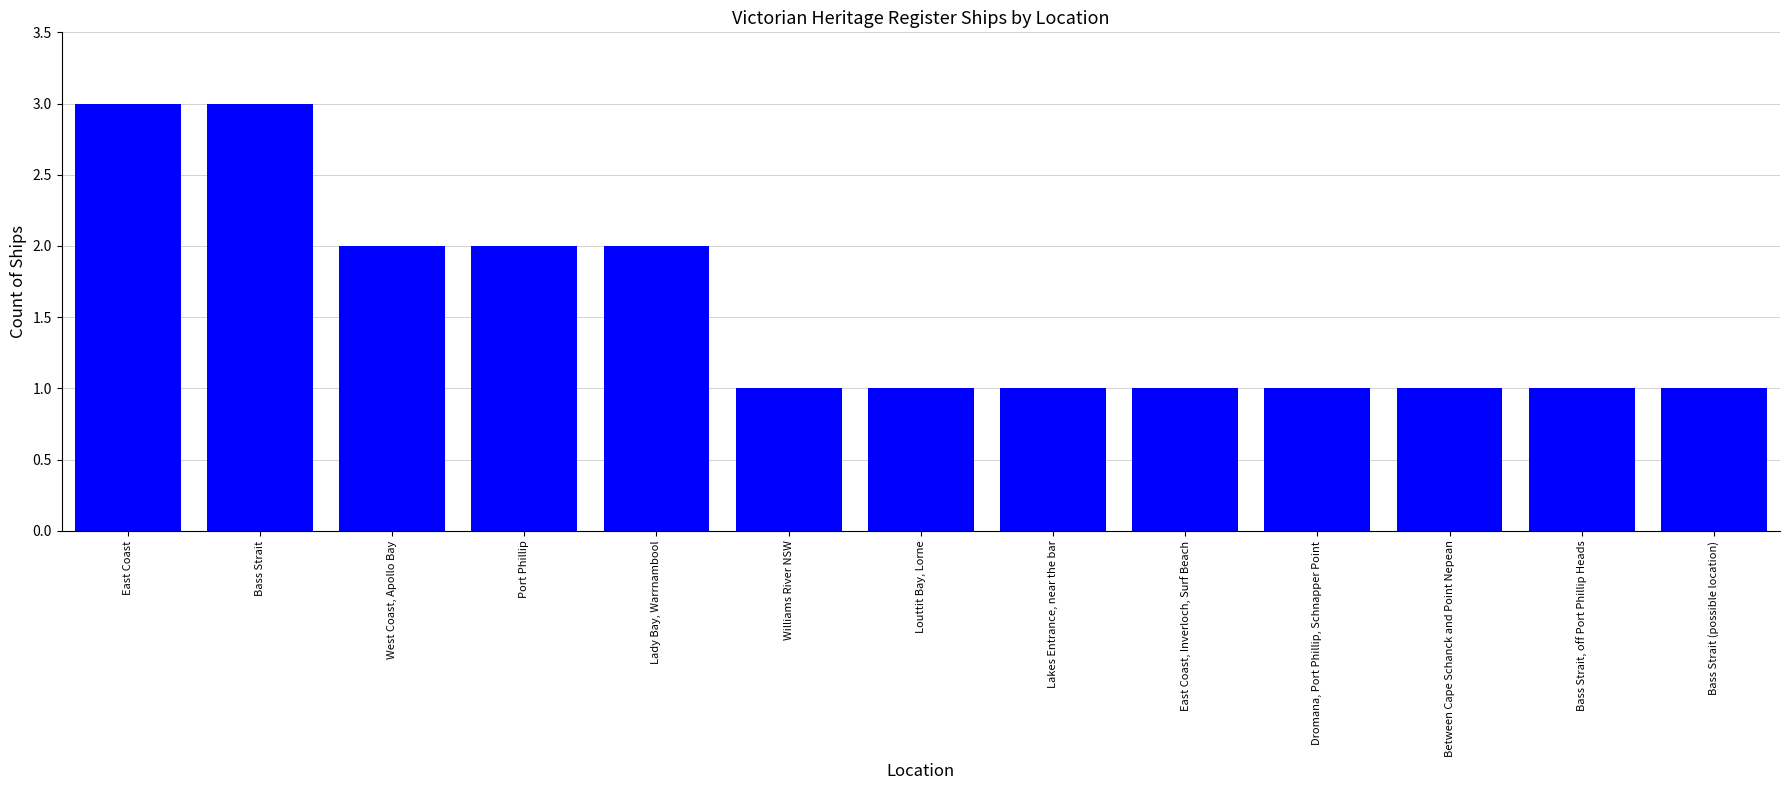

What is the label of the 3rd bar from the left?

West Coast, Apollo Bay